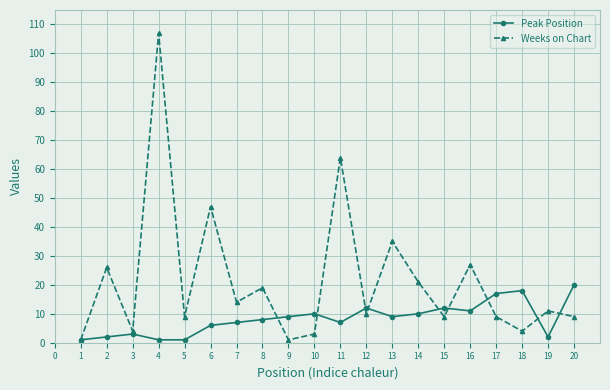

Where does the Weeks on Chart series first go above 11?

2